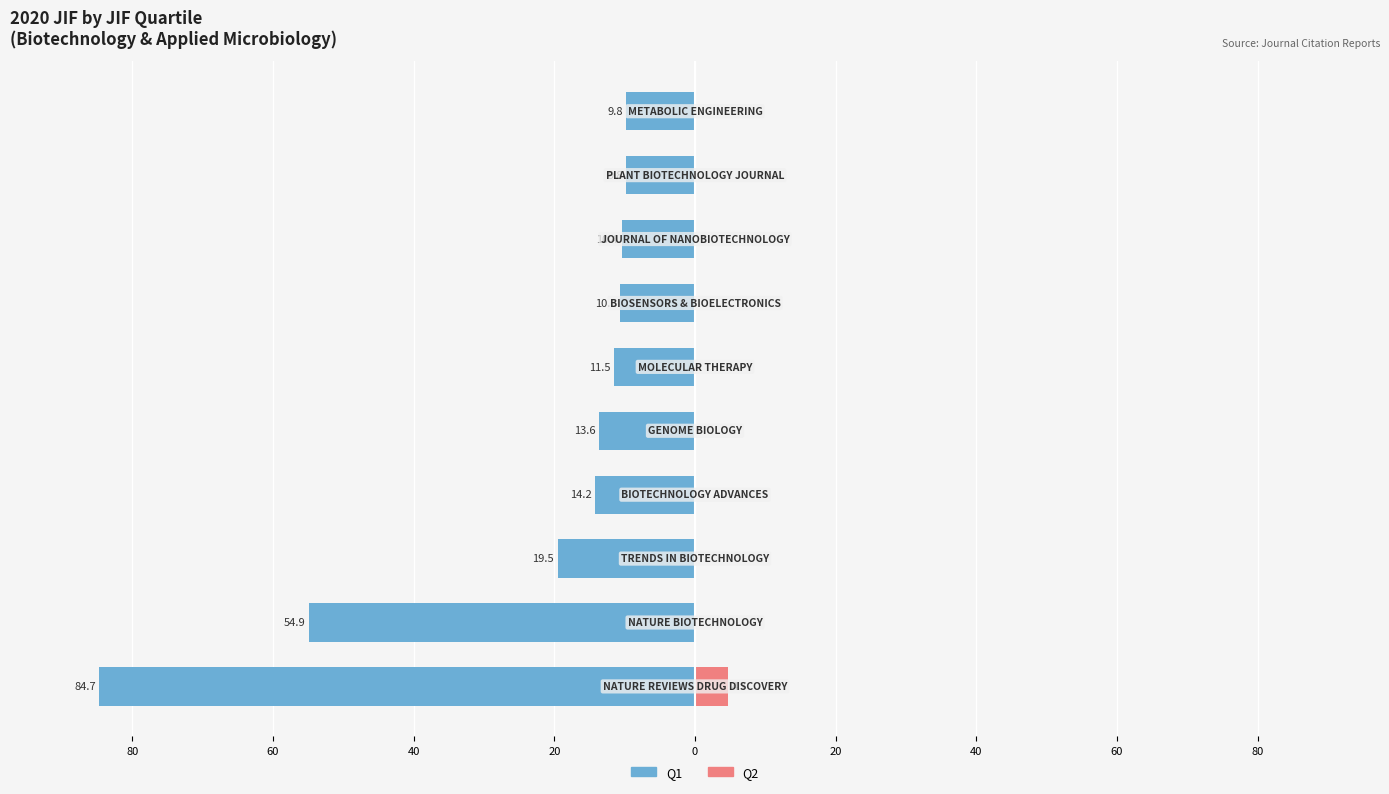

Rank the series at 9 from highest to lowest value.

Q2, Q1